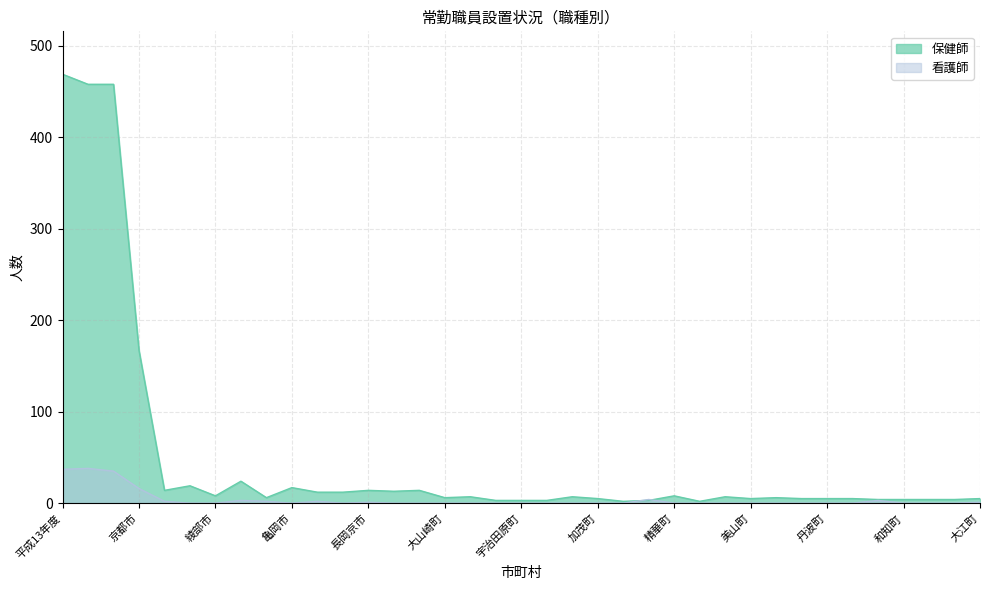

Rank the series at 福知山市 from highest to lowest value.

保健師, 看護師